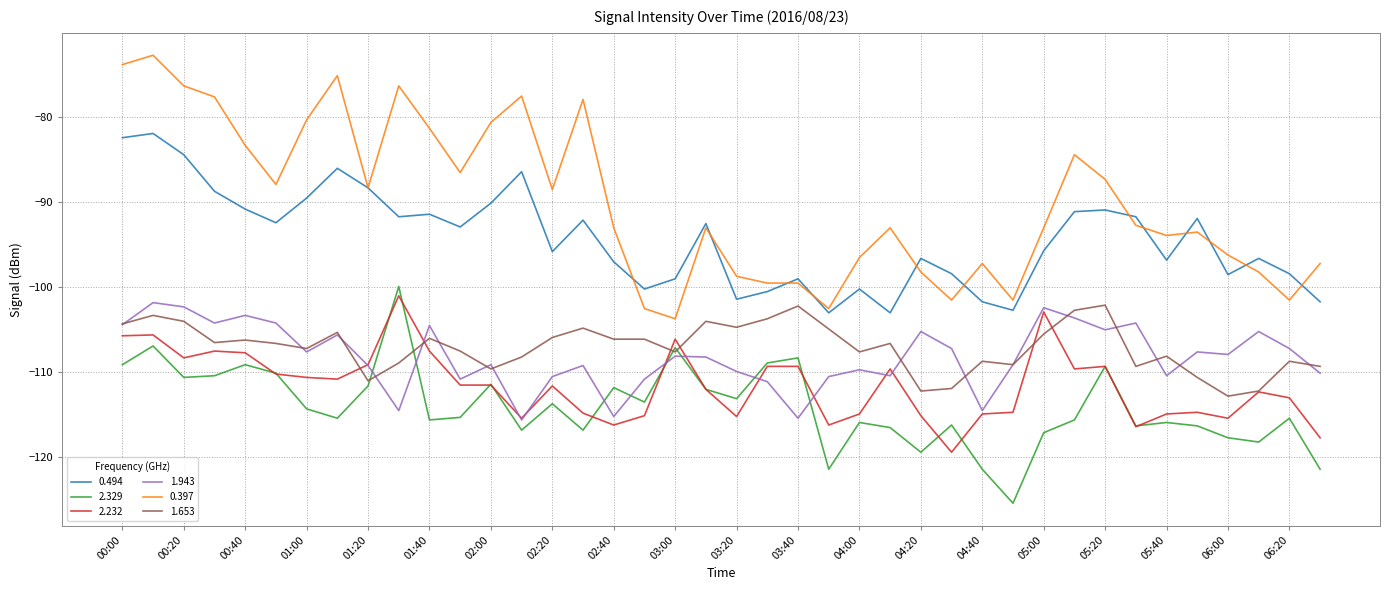

What is the greatest value displayed?

-72.7